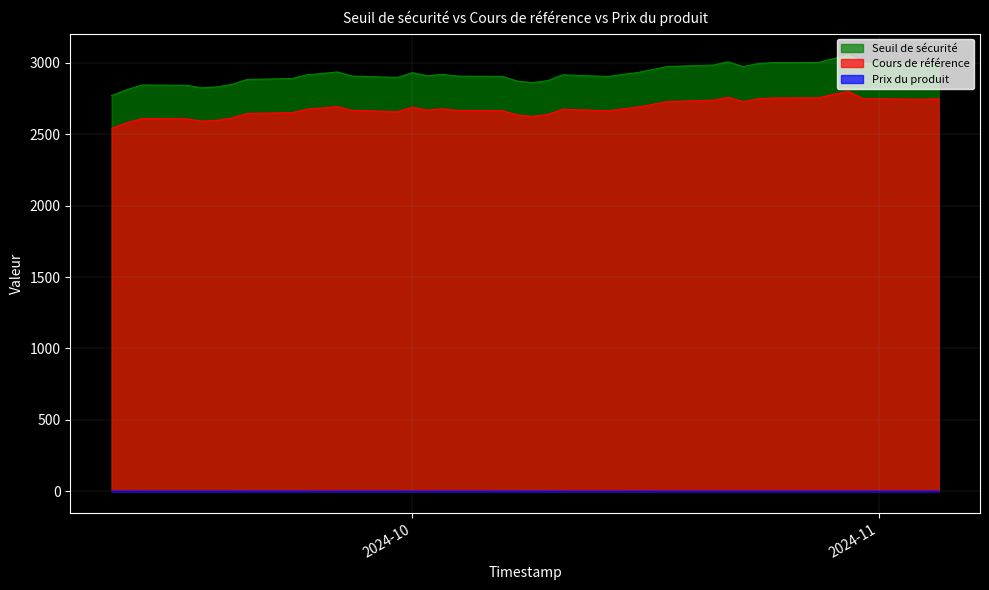

The value of Prix du produit at 2024-09-24 is 0.4. True or false?

True